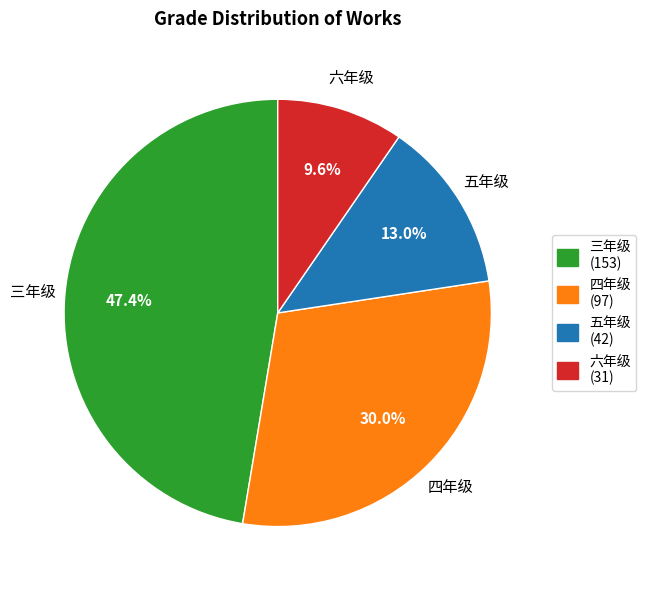

Is there a majority slice in this chart?

No